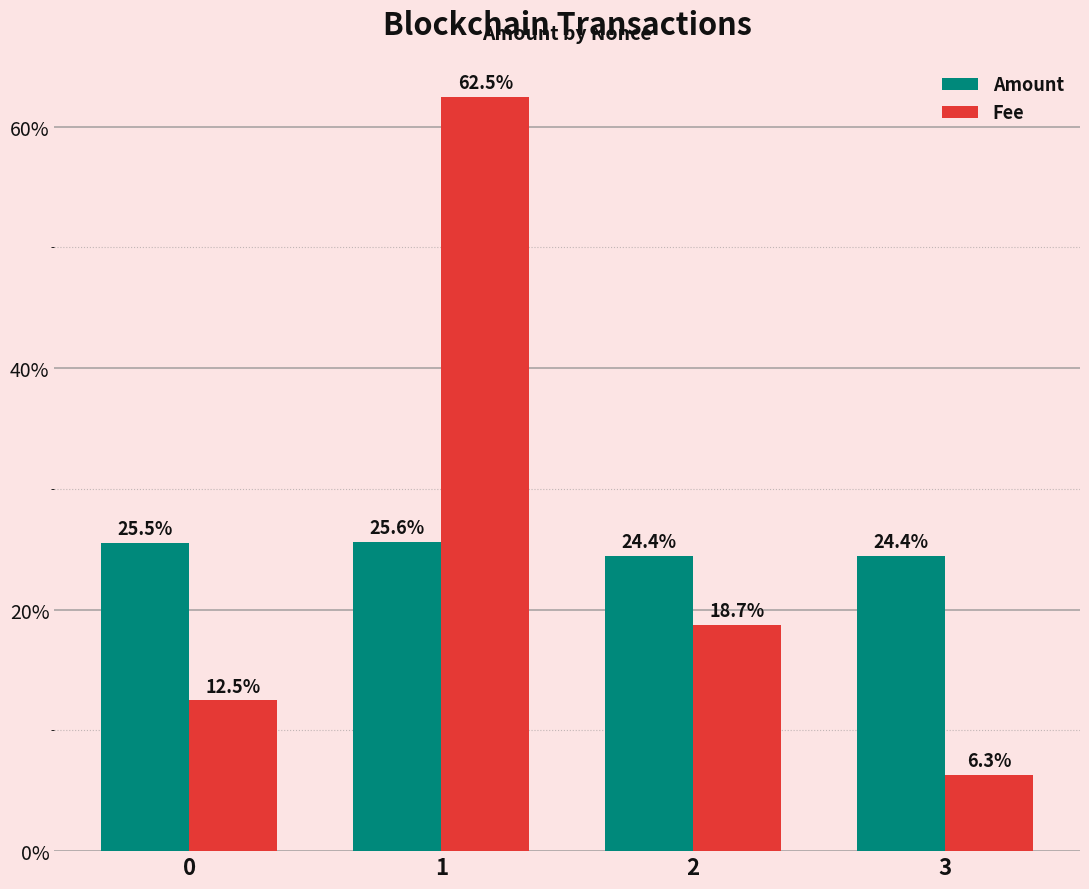

Which series has the widest spread of values?

Fee